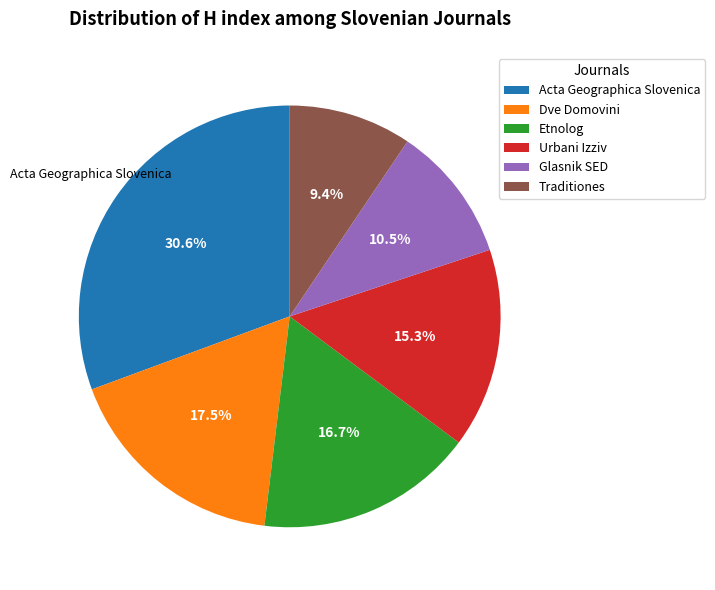

To the nearest percent, what is the combined percentage of Etnolog and Traditiones?

26%